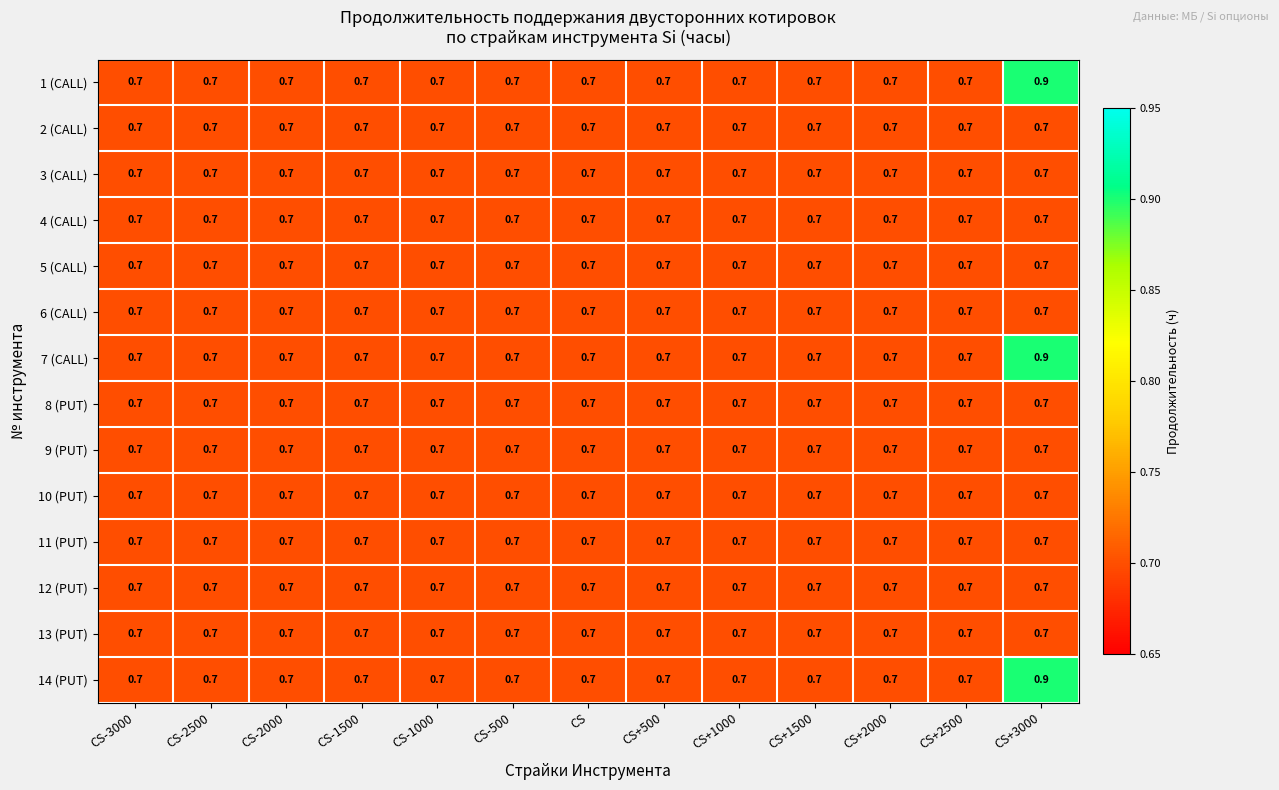

At how many categories does at least one series exceed 0?

13